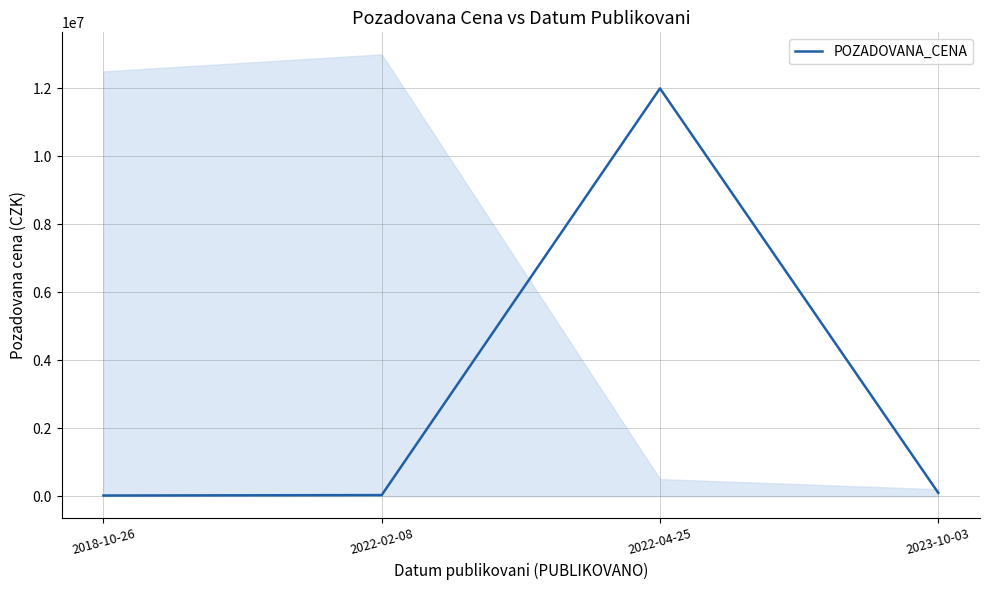

What is the ratio of the value at 2022-04-25 to the value at 2022-02-08?

400.0